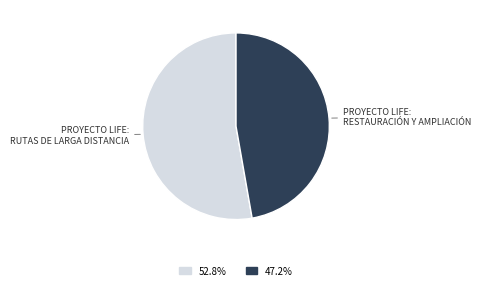

Do 47.2% and 52.8% together represent more than half of the pie?

Yes